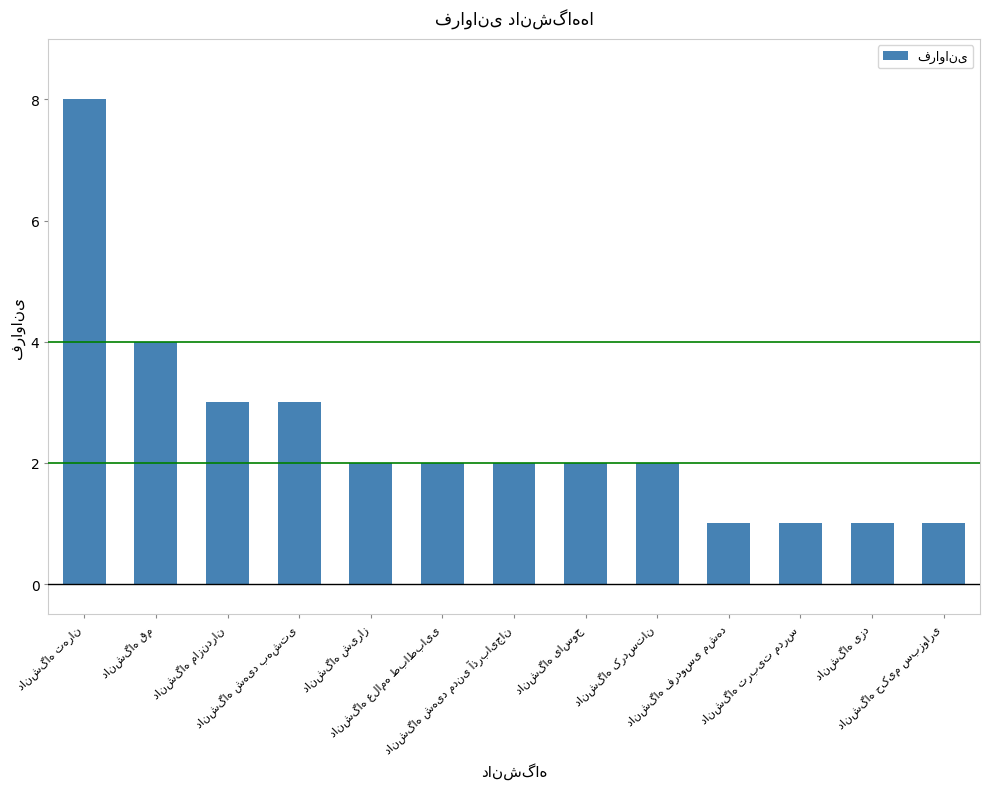

What is the value of the 11th bar from the left?

1